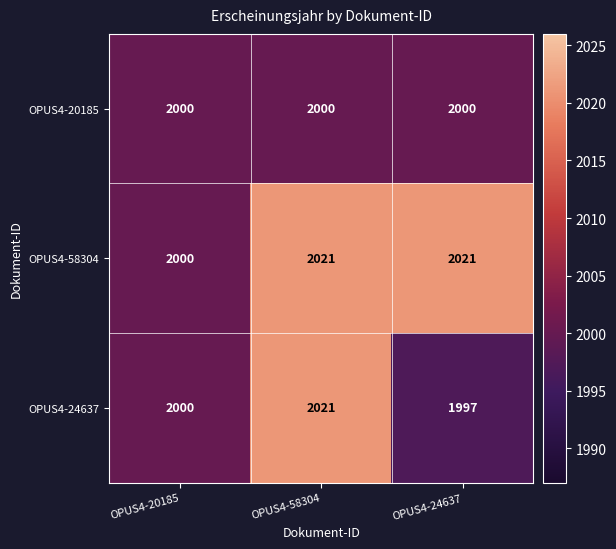

The OPUS4-24637 series shows 1997 at OPUS4-24637. True or false?

True